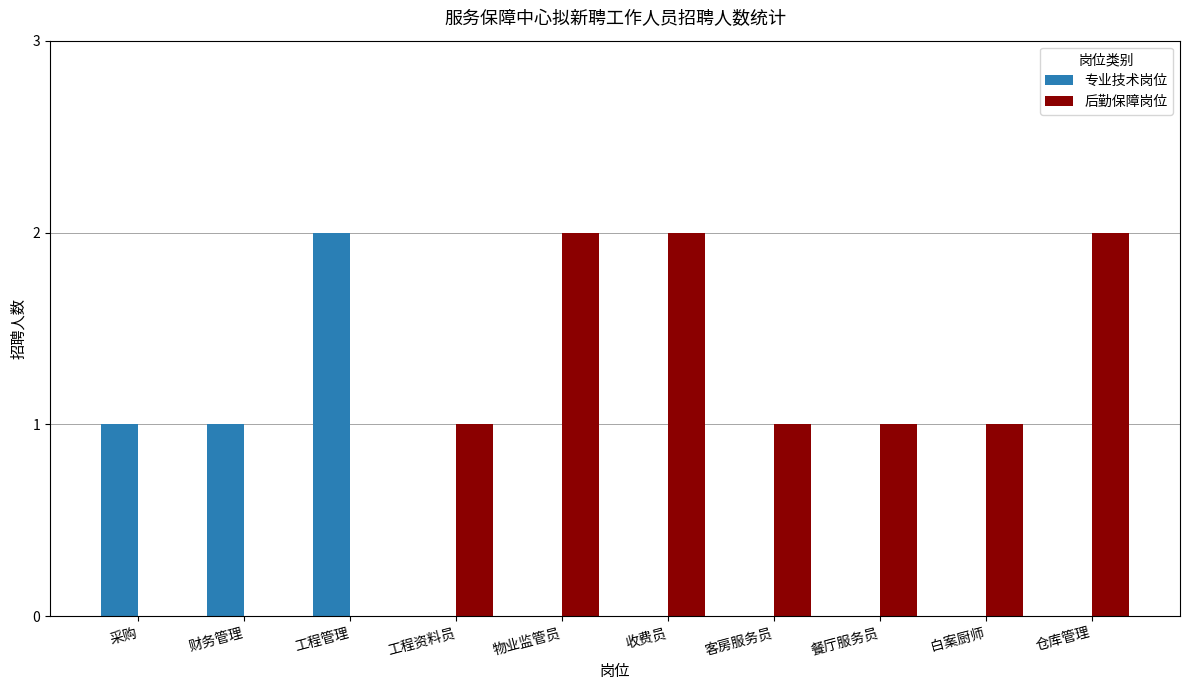

How many series are shown in this chart?

2